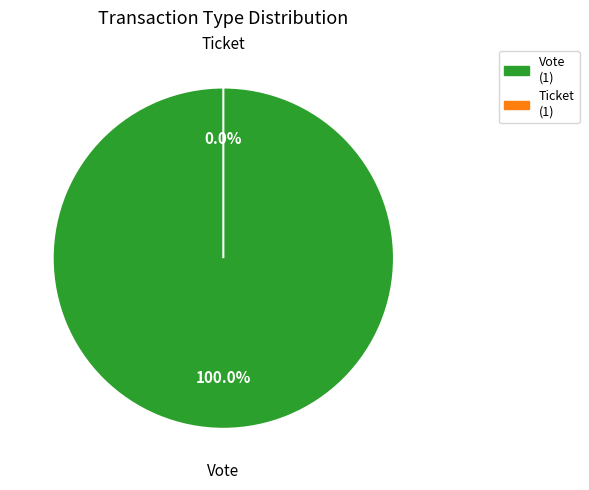

Is there a majority slice in this chart?

Yes